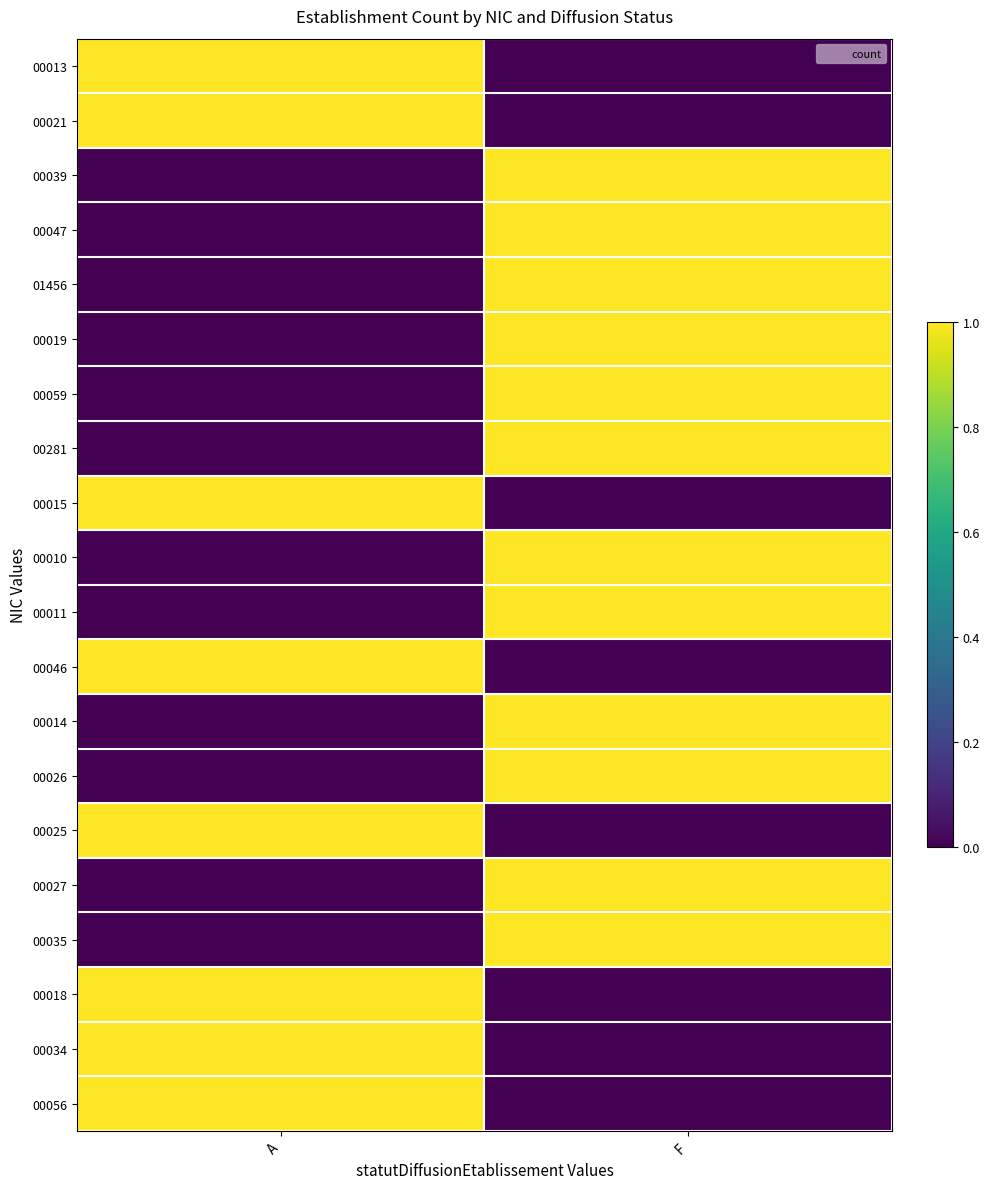

Between A and F, which is larger?

A